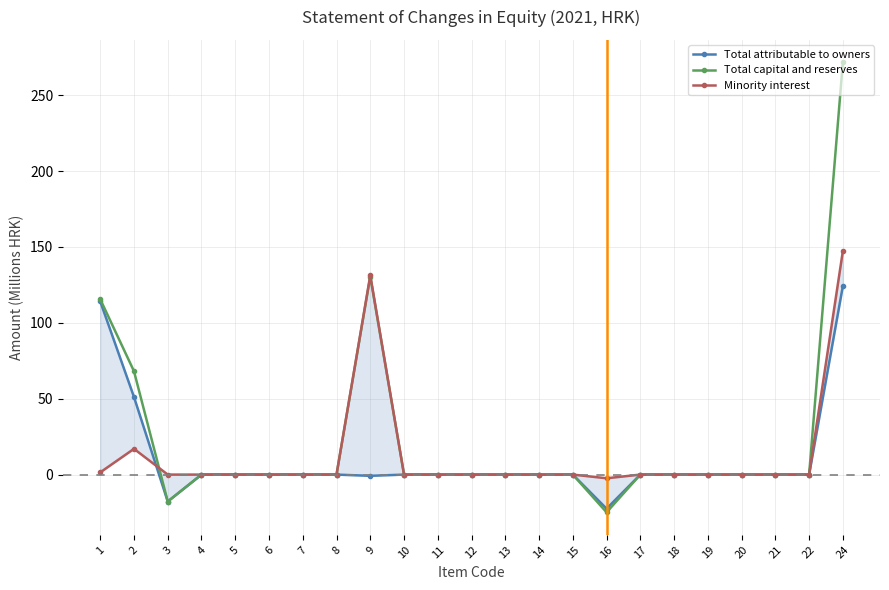

Where is the first local minimum for Total attributable to owners?

3